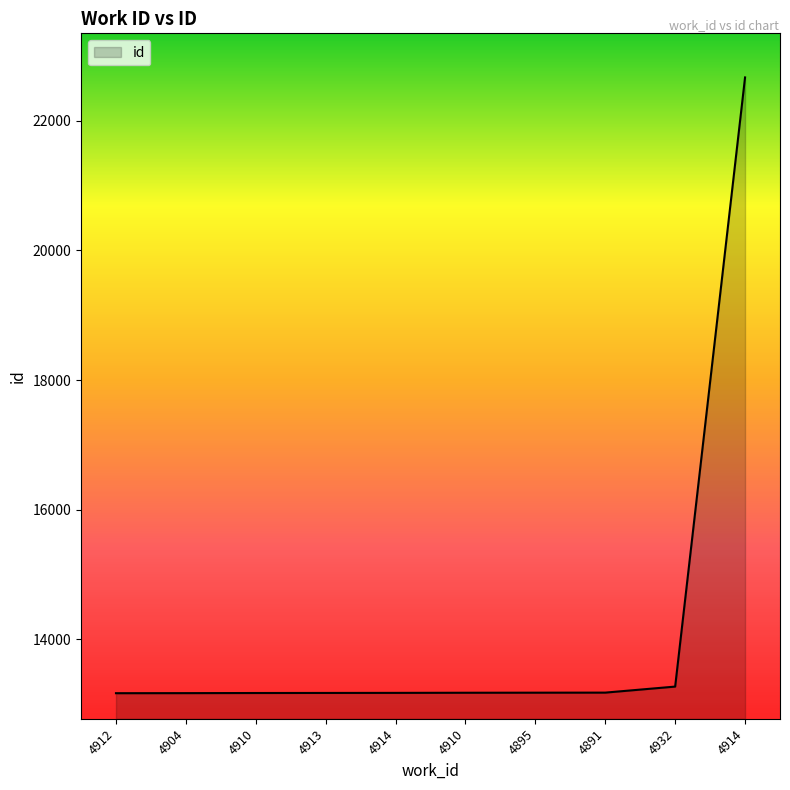

Rank the categories by value from highest to lowest.

4914, 4932, 4891, 4895, 4910, 4914, 4913, 4910, 4904, 4912